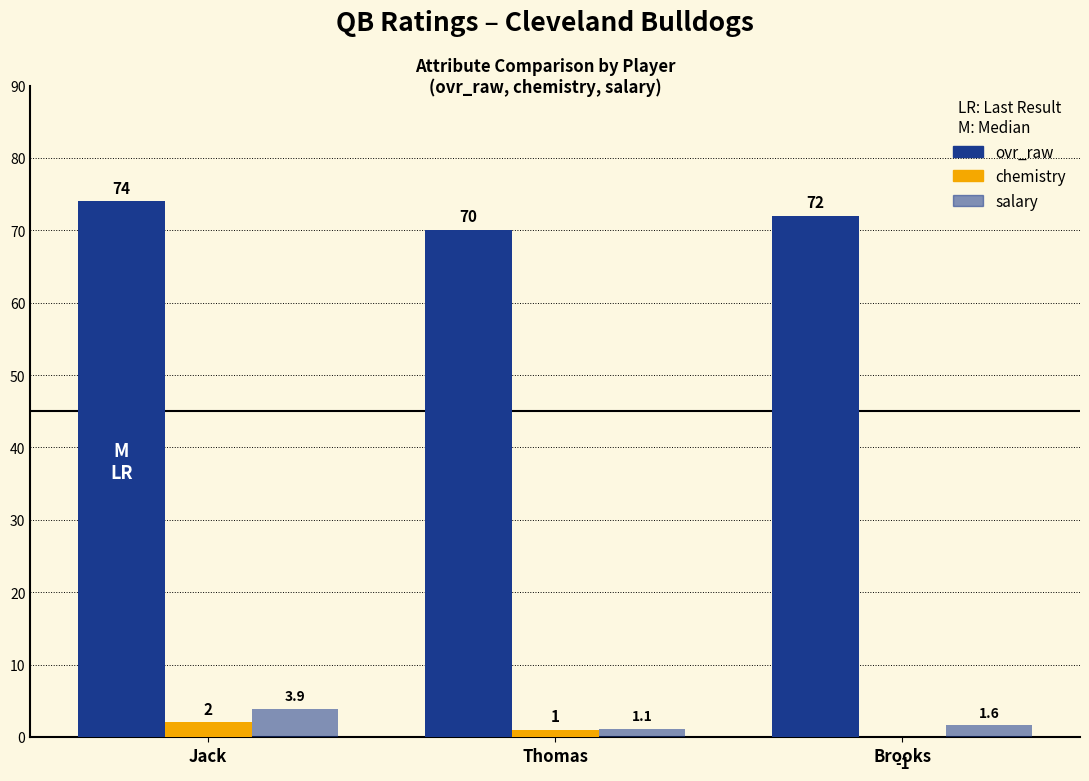

Are the bars grouped side by side (vs. stacked)?

Yes